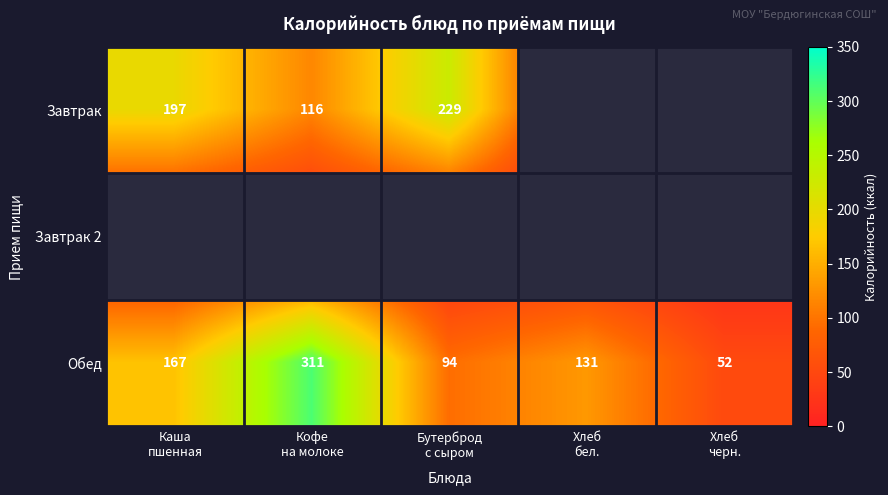

At which category is the sum across all series the highest?

Кофе
на молоке